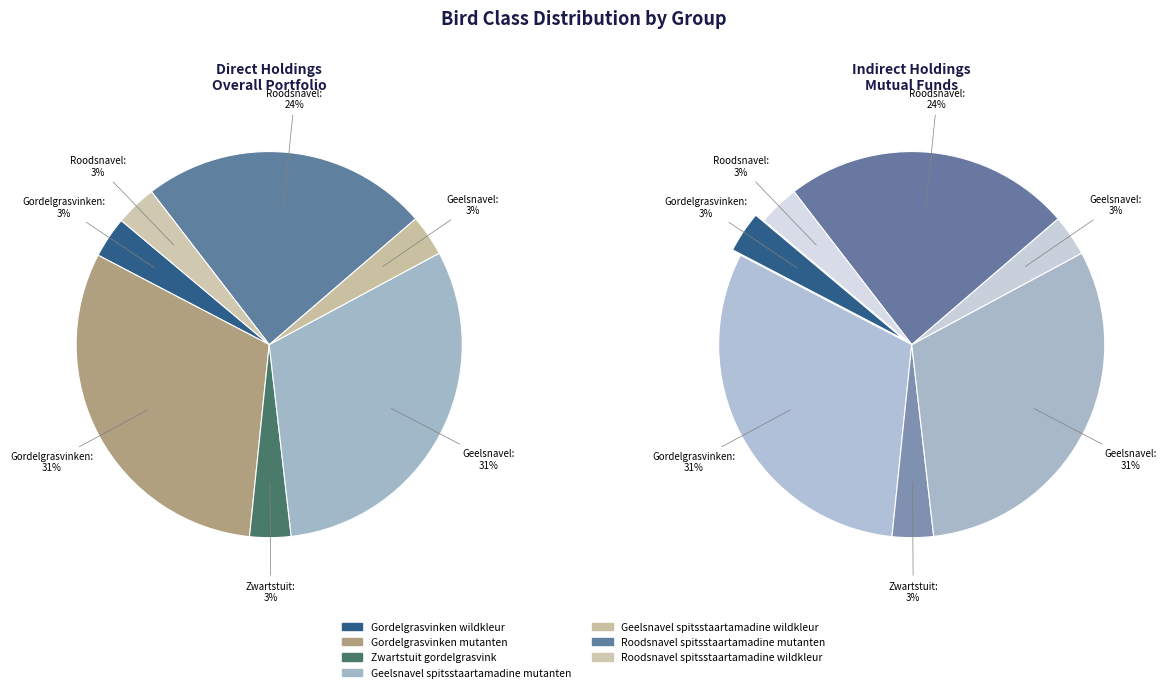

How many segments does this pie chart have?

7